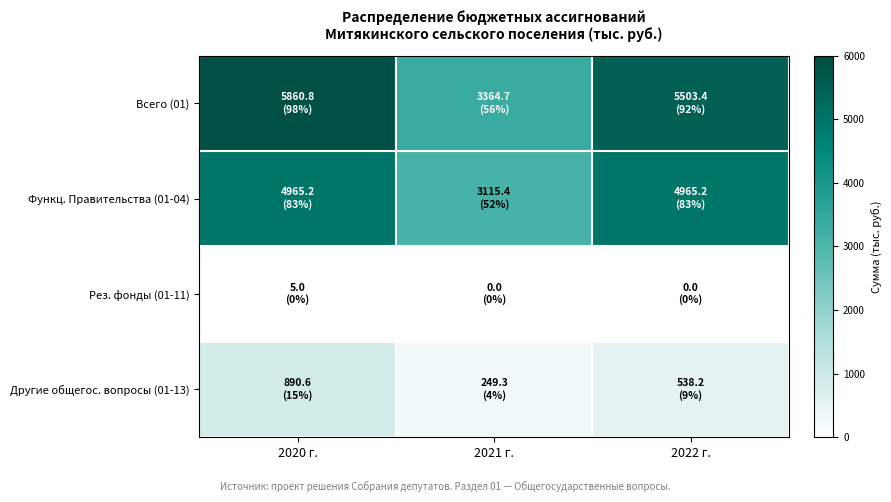

Reading left to right, list all the values displayed in this chart.

Всего (01): 2020 г.=5860.8	2021 г.=3364.7	2022 г.=5503.4
Функц. Правительства (01-04): 2020 г.=4965.2	2021 г.=3115.4	2022 г.=4965.2
Рез. фонды (01-11): 2020 г.=5.0	2021 г.=0.0	2022 г.=0.0
Другие общегос. вопросы (01-13): 2020 г.=890.6	2021 г.=249.3	2022 г.=538.2